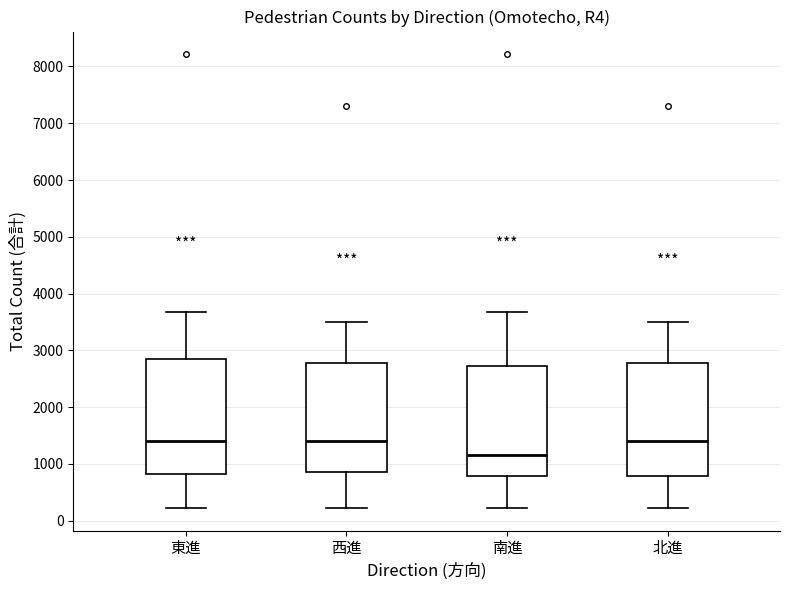

Reading left to right, read every box against the y-axis: the position of its median line, the range the box covers, and the ends of its whiskers. The values are not printed on the chart, so give them approximately, as read against the axis.

東進: median 1400, box 800 to 2800, whiskers 200 to 3700
西進: median 1400, box 800 to 2800, whiskers 200 to 3500
南進: median 1200, box 800 to 2700, whiskers 200 to 3700
北進: median 1400, box 800 to 2800, whiskers 200 to 3500